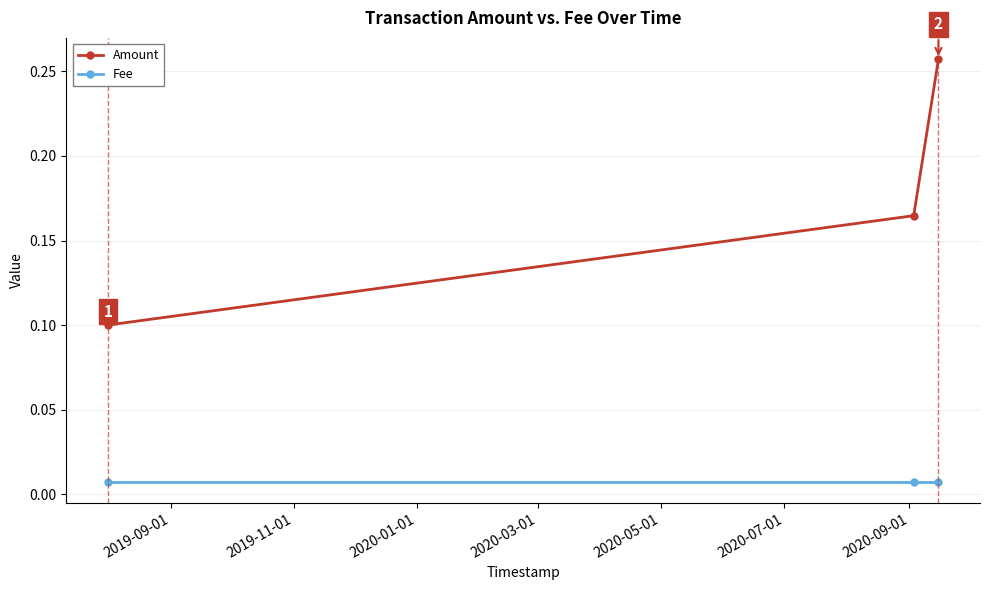

List the series in order of their peak value, highest first.

Amount, Fee